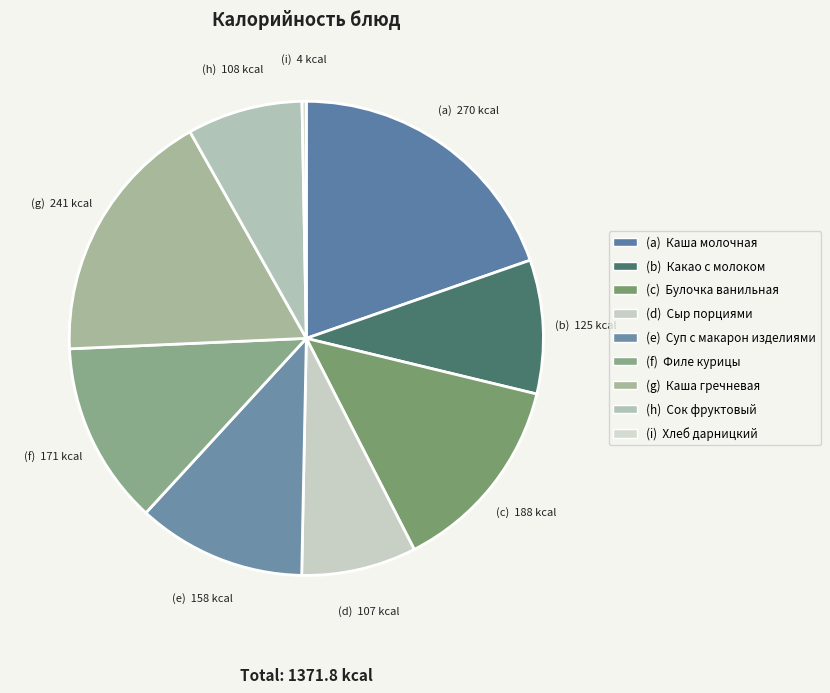

Which category has the biggest portion of the pie?

(a) Каша молочная